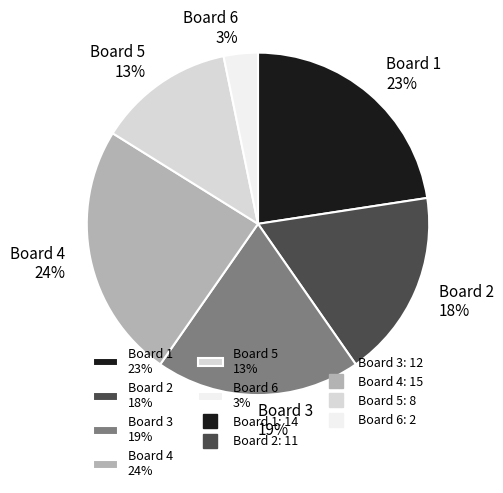

Is the sum of Board 1 23% and Board 3 19% greater than half?

No